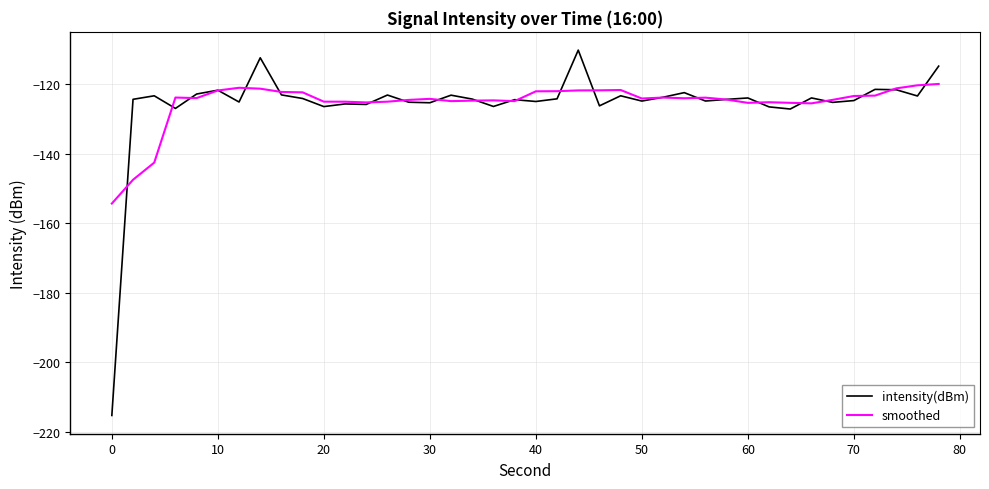

List the series in order of their peak value, lowest first.

smoothed, intensity(dBm)